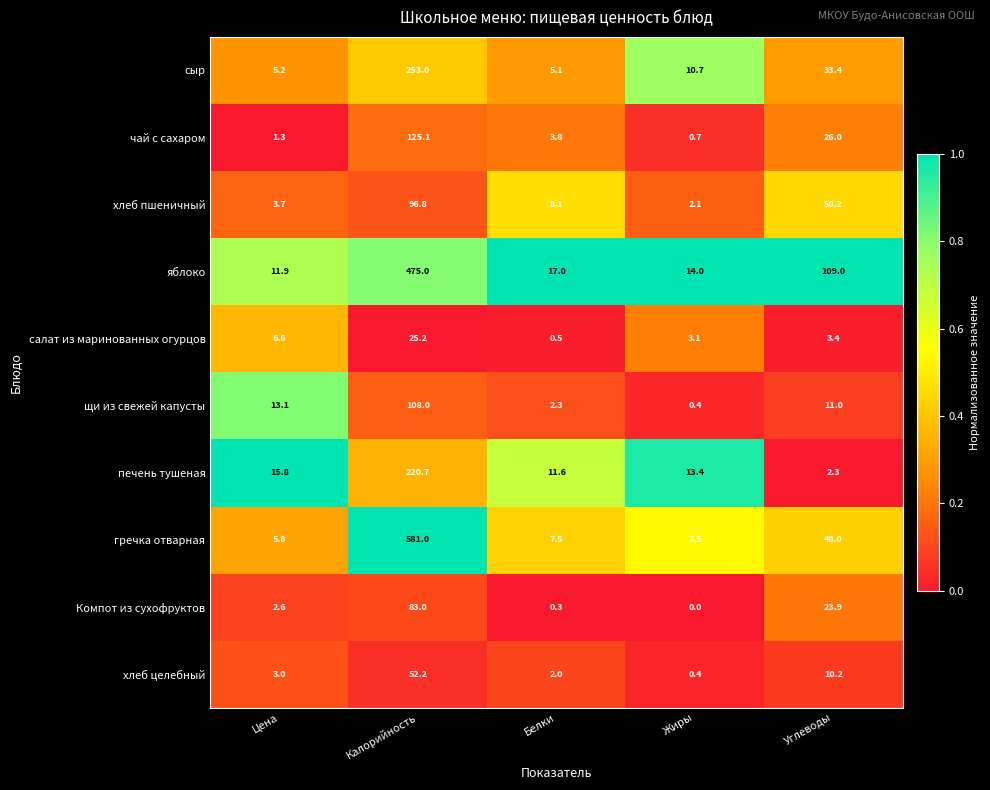

What is the approximate value of салат из маринованных огурцов at Калорийность?

25.2